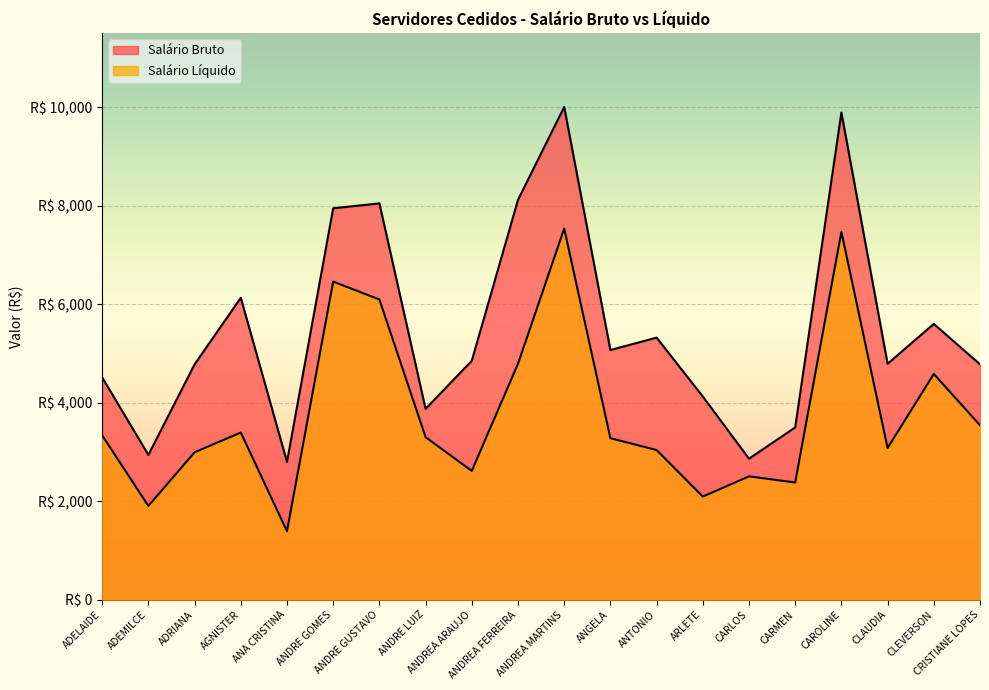

The value of Salário Líquido at ANA CRISTINA is 794.2. True or false?

False